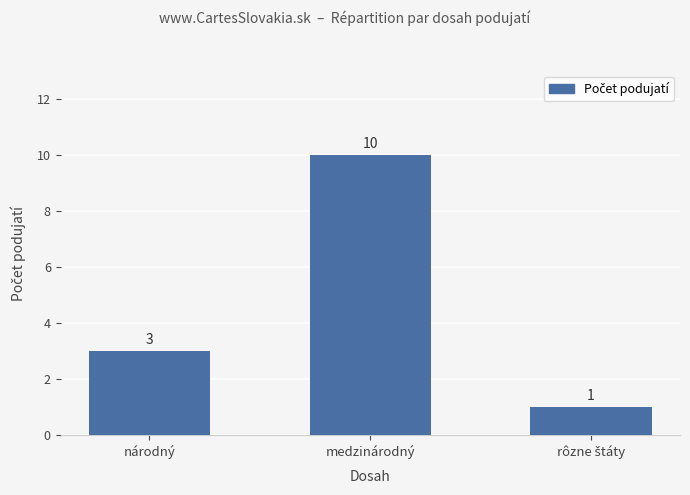

Reading left to right, transcribe all the data shown in this chart.

3	10	1